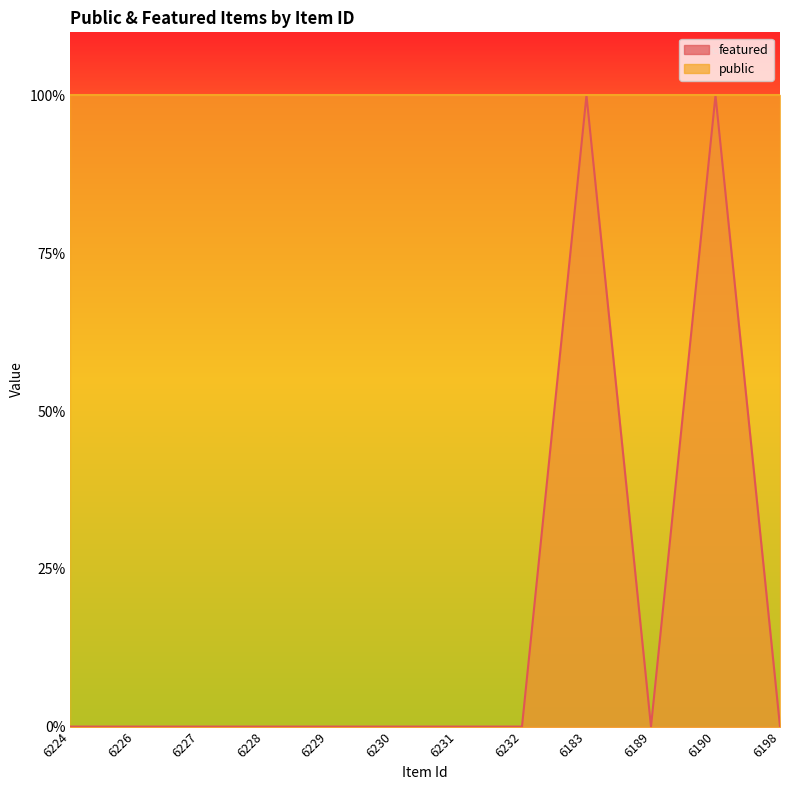

Rank the categories by value from highest to lowest.

6183, 6190, 6224, 6226, 6227, 6228, 6229, 6230, 6231, 6232, 6189, 6198